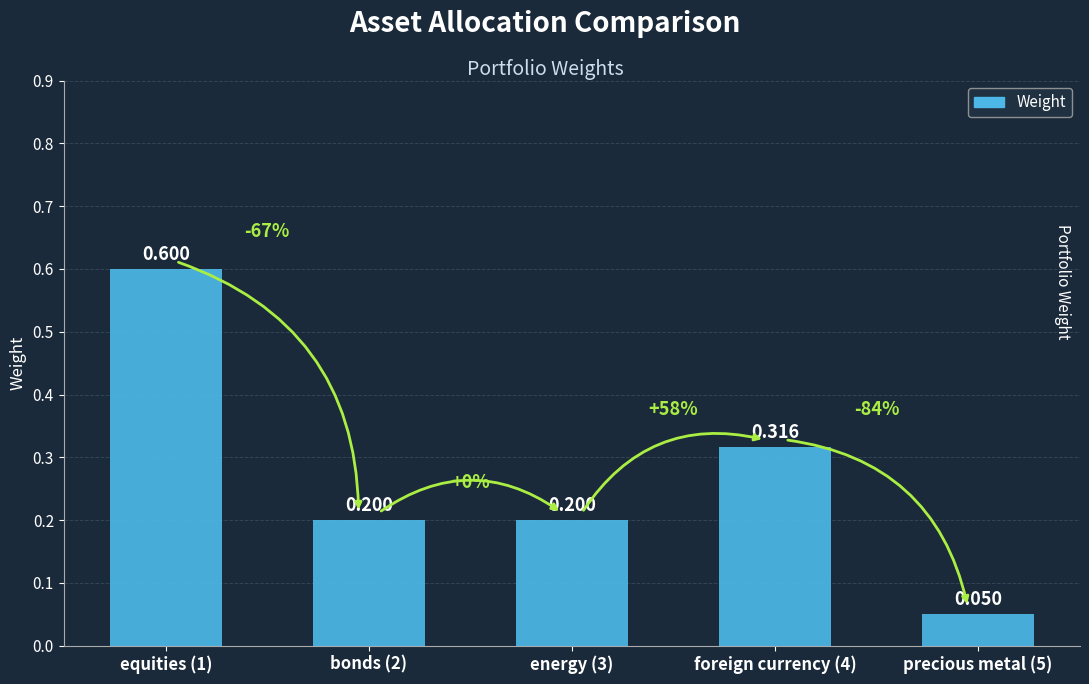

At which label is the value closest to 0?

precious metal (5)